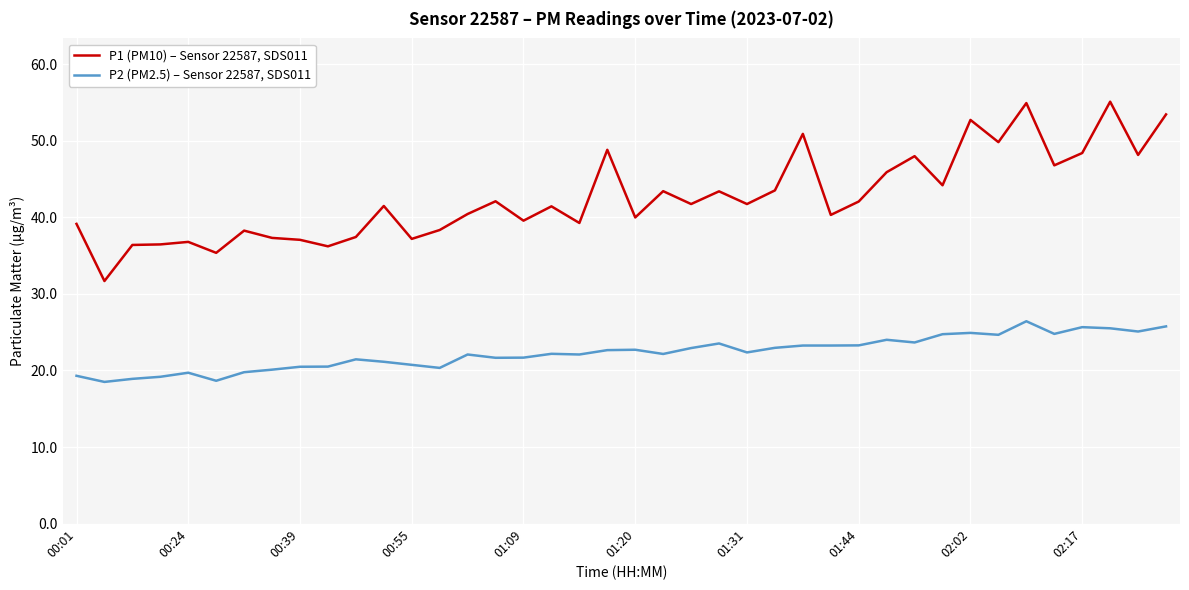

How many lines are shown in the chart?

2